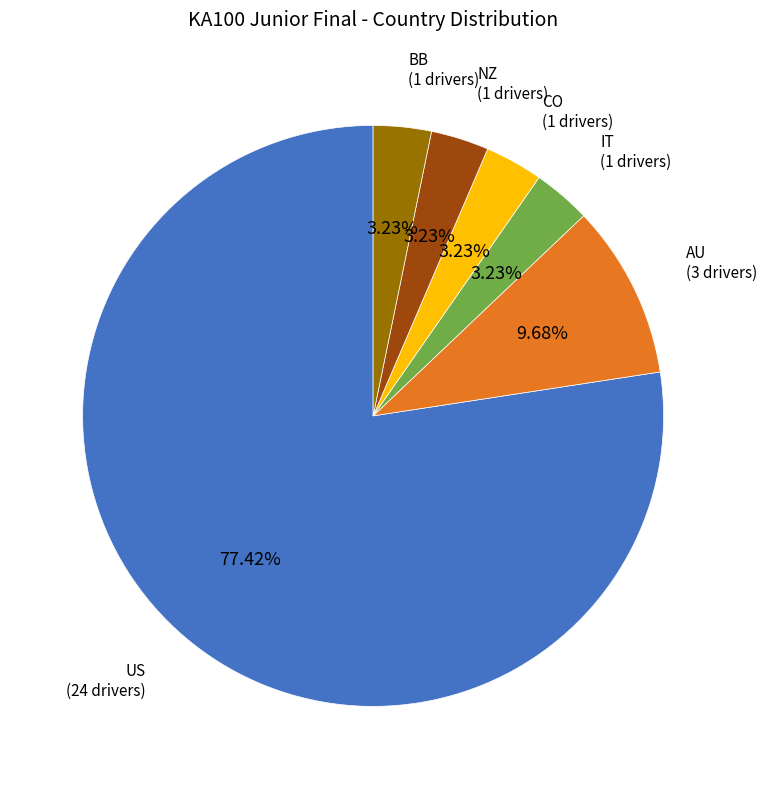

Does any single category account for the majority?

Yes